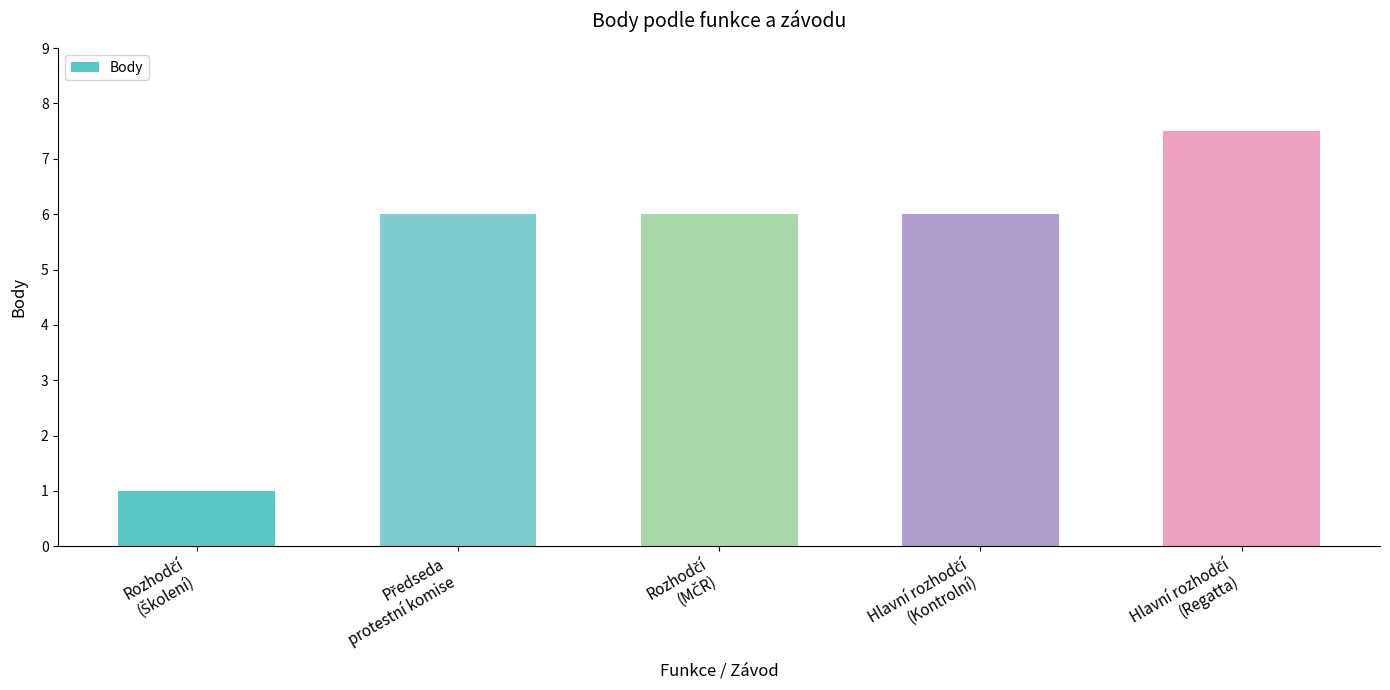

Reading left to right, what are all the values shown in this chart?

1.0	6.0	6.0	6.0	7.5